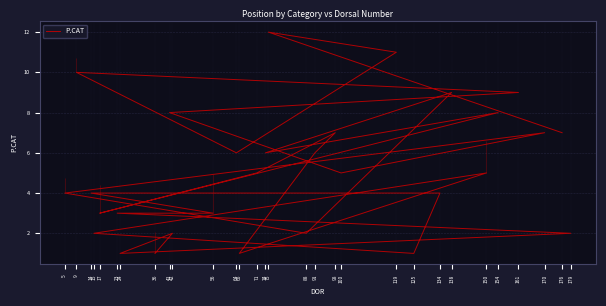

Count the number of categories in the chart.

30